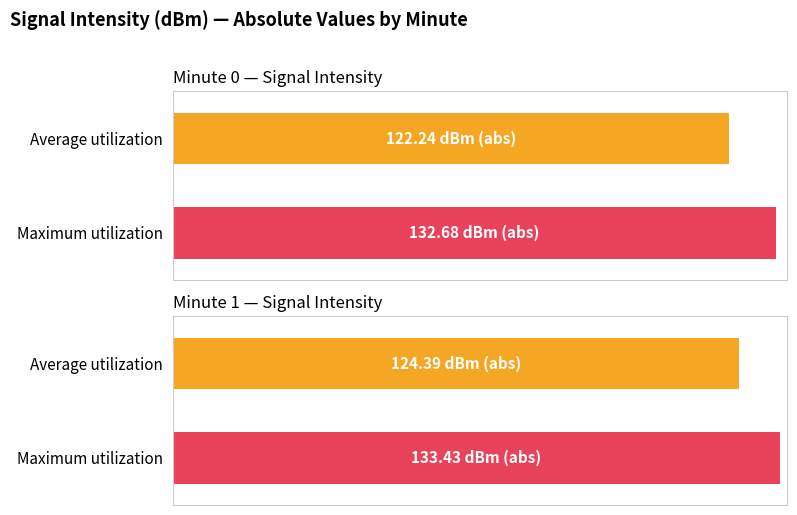

Rank the series at 10 from highest to lowest value.

Maximum utilization, Average utilization